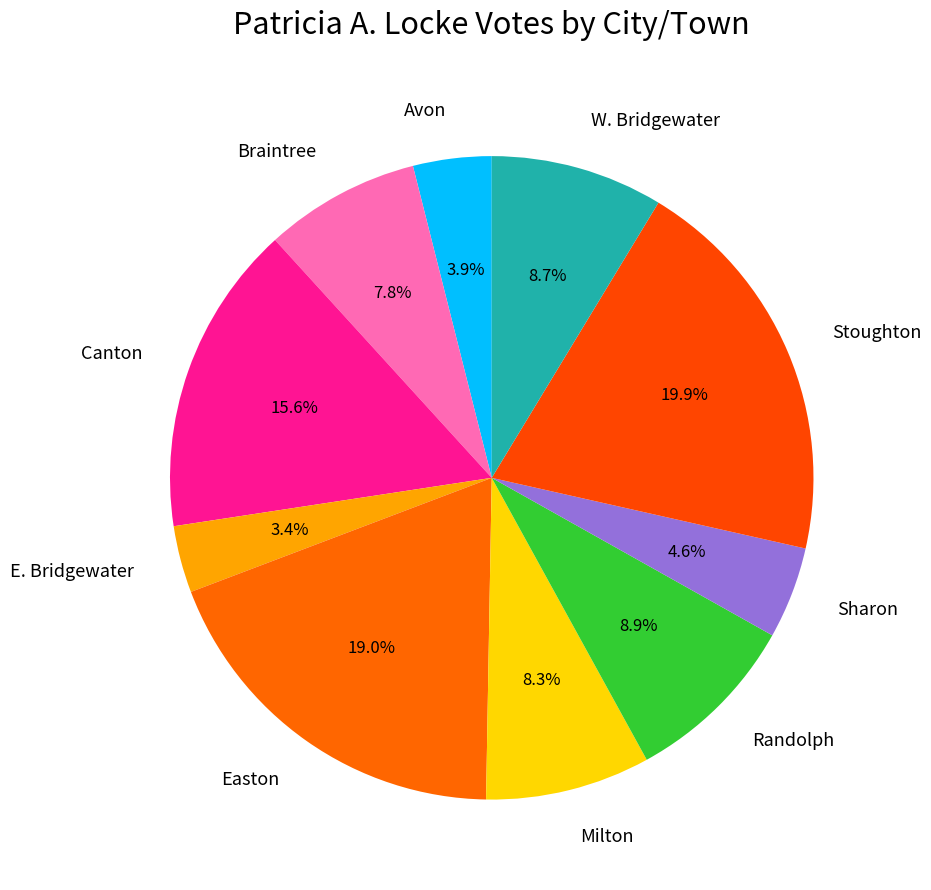

What percentage is the Stoughton slice, to the nearest percent?

20%